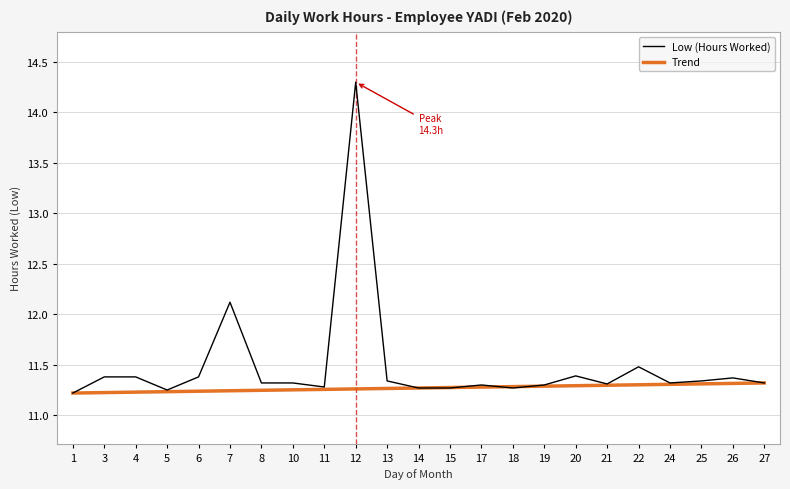

Which label corresponds to the smallest value in the chart?

1